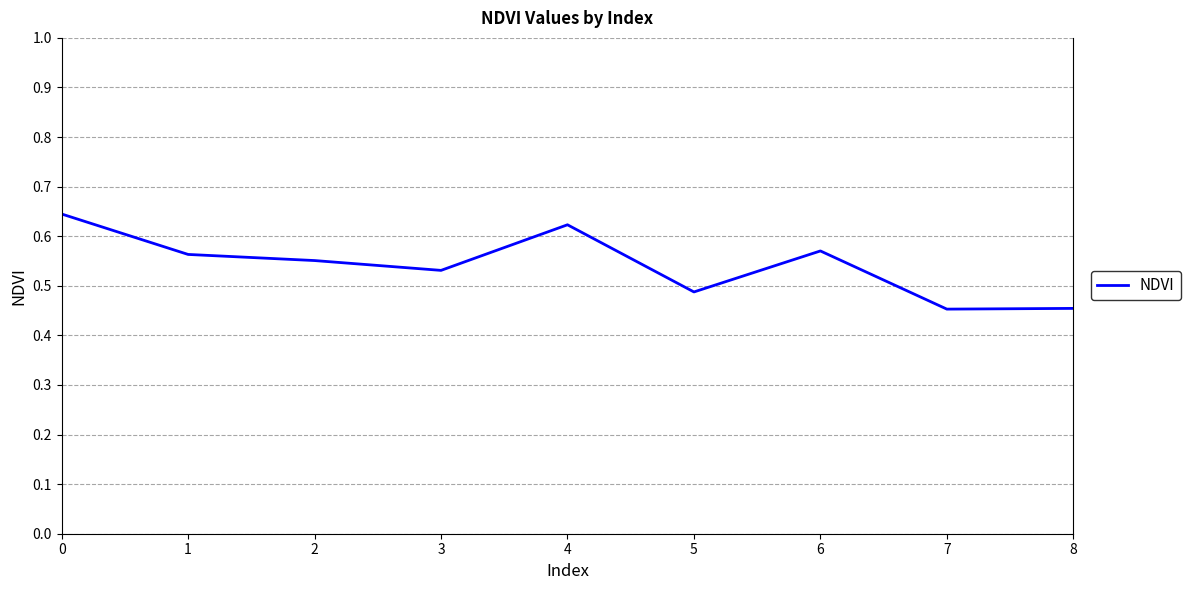

The value at 1 is 0.8. True or false?

False